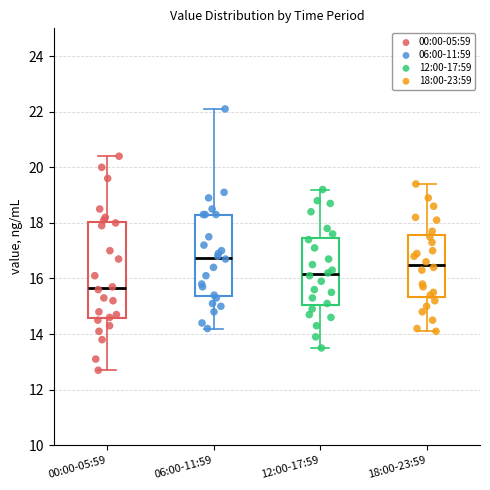

Comparing the boxes themselves (not the whiskers), which one is the tallest?

00:00-05:59